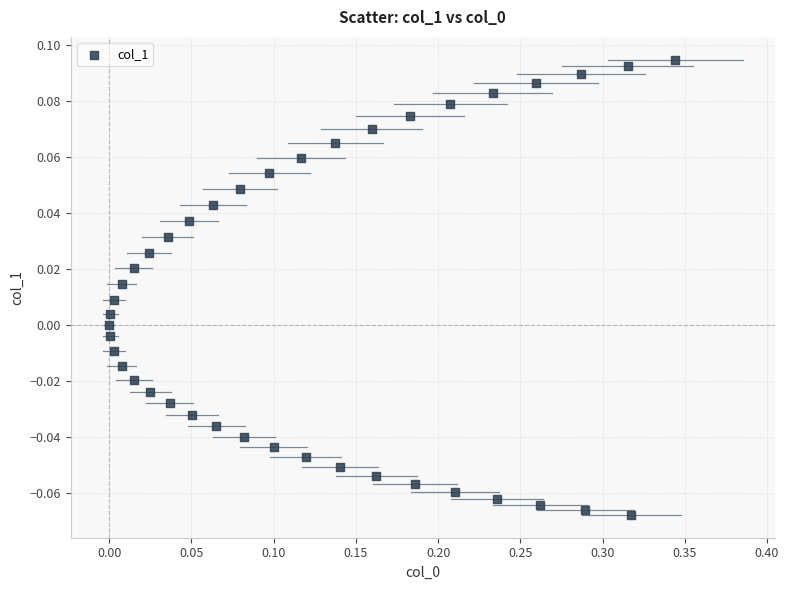

What is the range of X values (max minus min)?

0.3